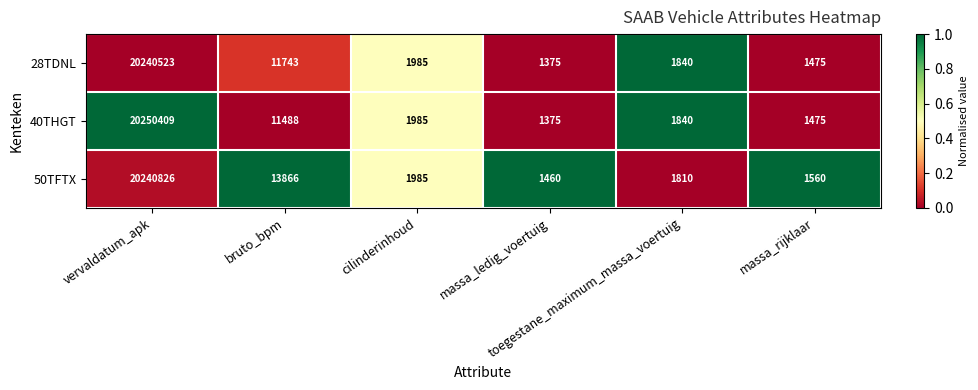

Which category has the lowest value across all series?

massa_ledig_voertuig